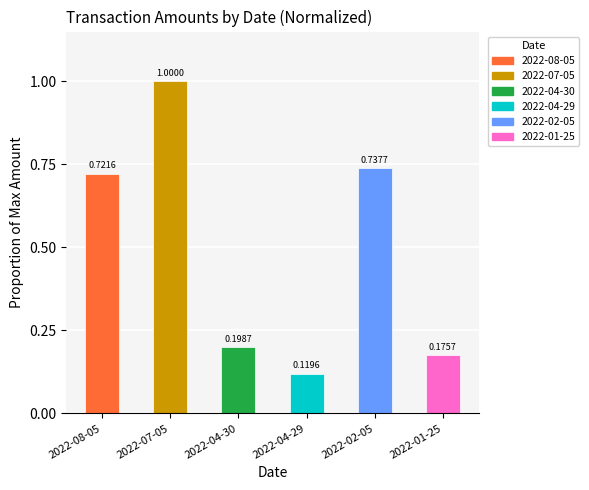

Are the bars horizontal?

No